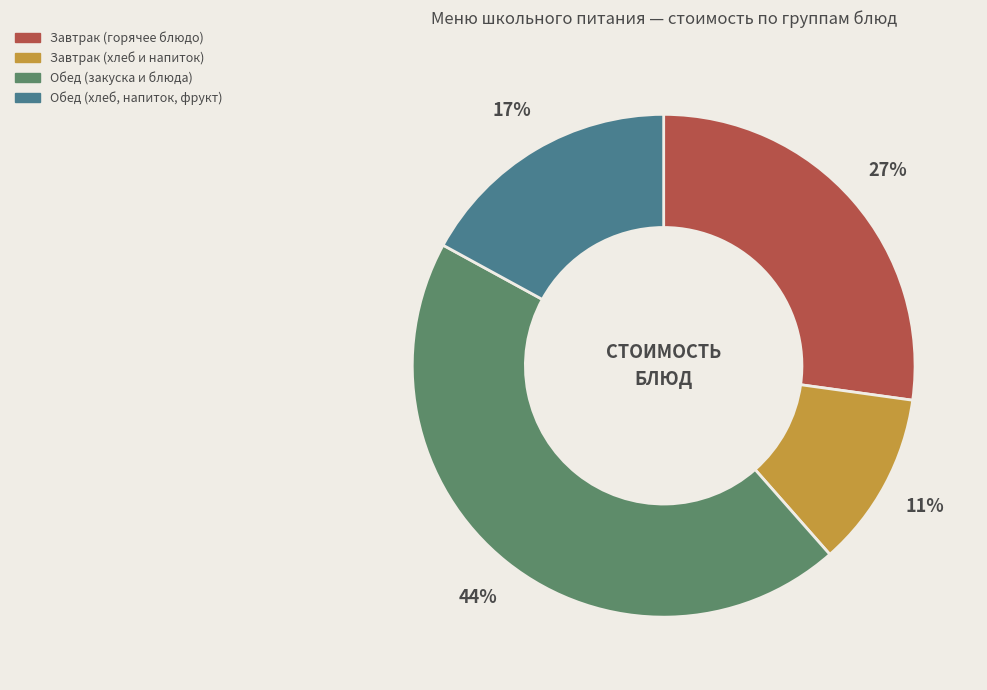

To the nearest percent, what is the average slice percentage?

25%